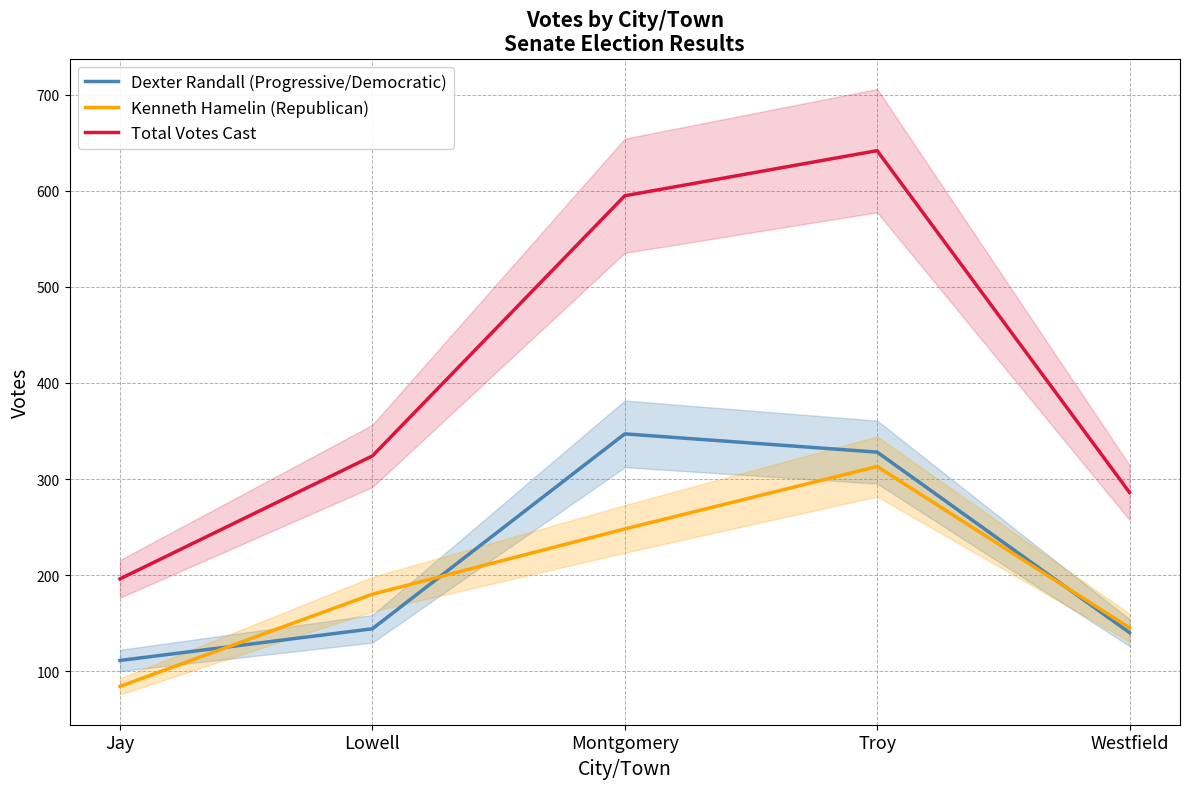

True or false: Dexter Randall (Progressive/Democratic) and Total Votes Cast intersect in this chart.

False